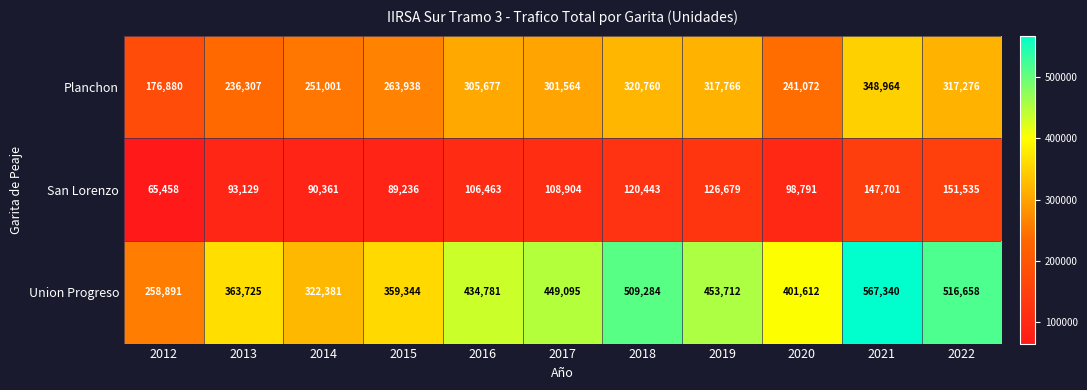

At 2020, list the series in order from largest to smallest.

Union Progreso, Planchon, San Lorenzo